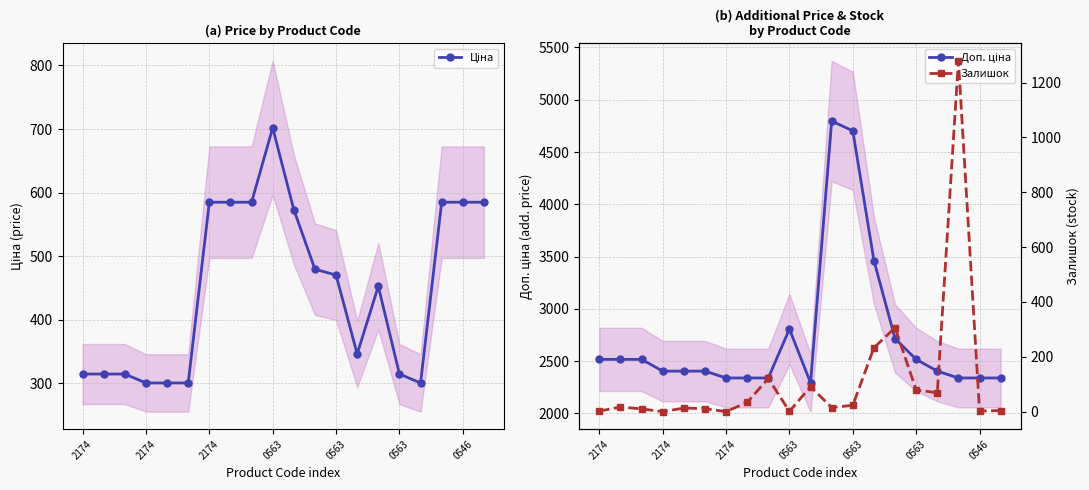

What are all the series names shown in the legend?

Ціна, Доп. ціна, Залишок